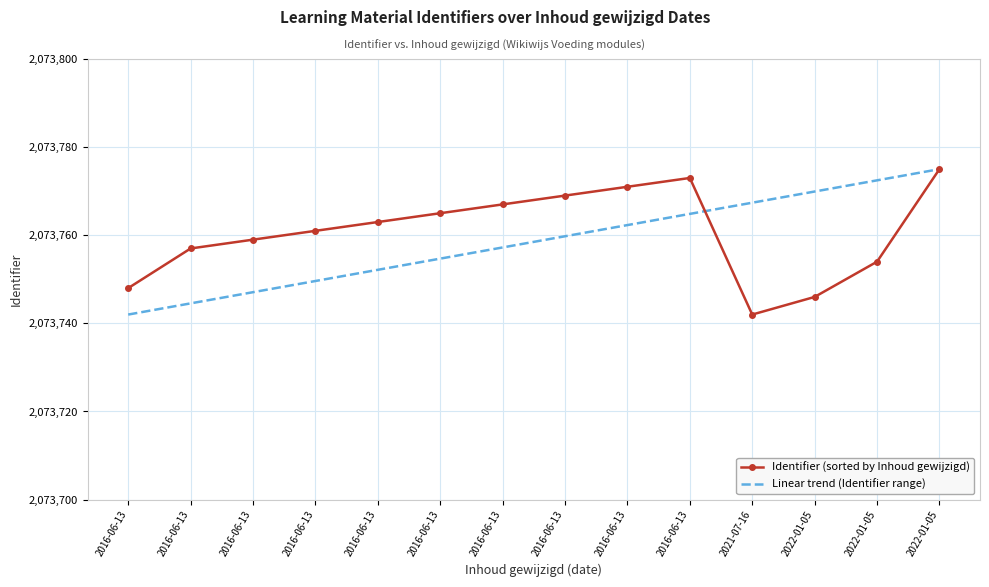

What are all the series names shown in the legend?

Identifier (sorted by Inhoud gewijzigd), Linear trend (Identifier range)